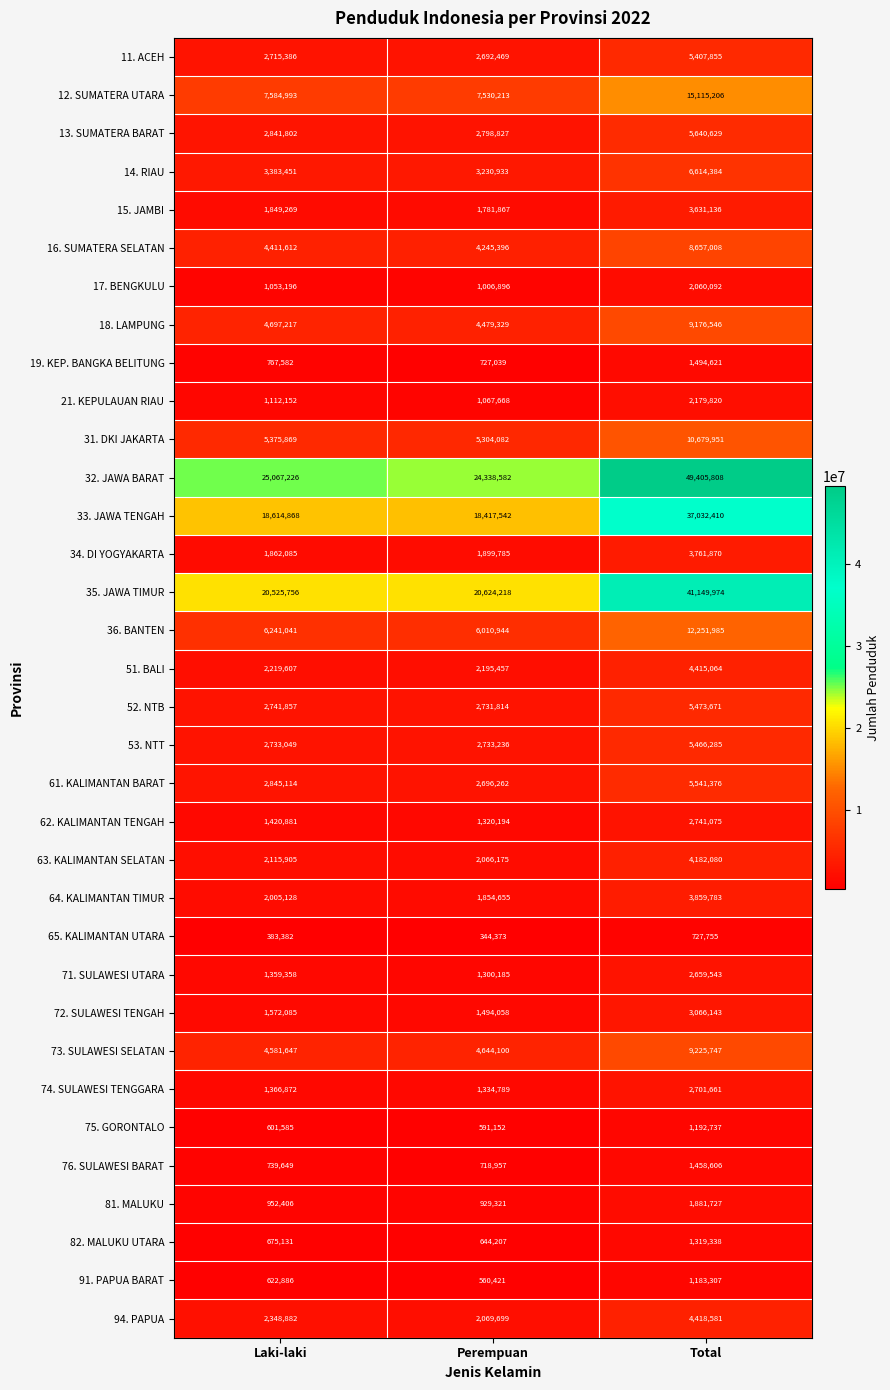

True or false: 63. KALIMANTAN SELATAN has a value of 2961724 at Perempuan.

False